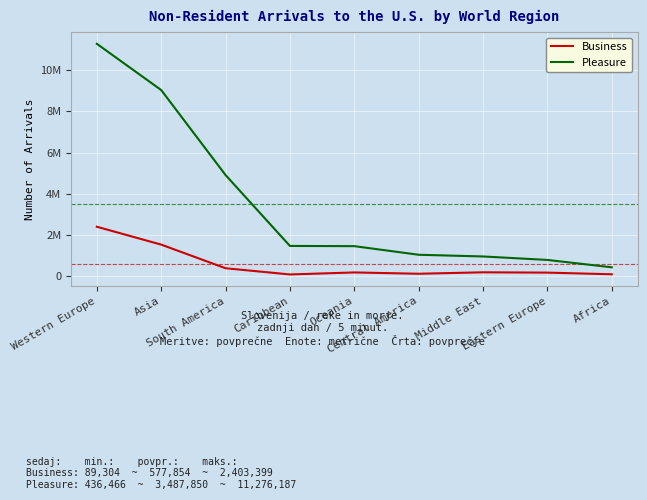

At which label is Pleasure closest to 5856326?

South America